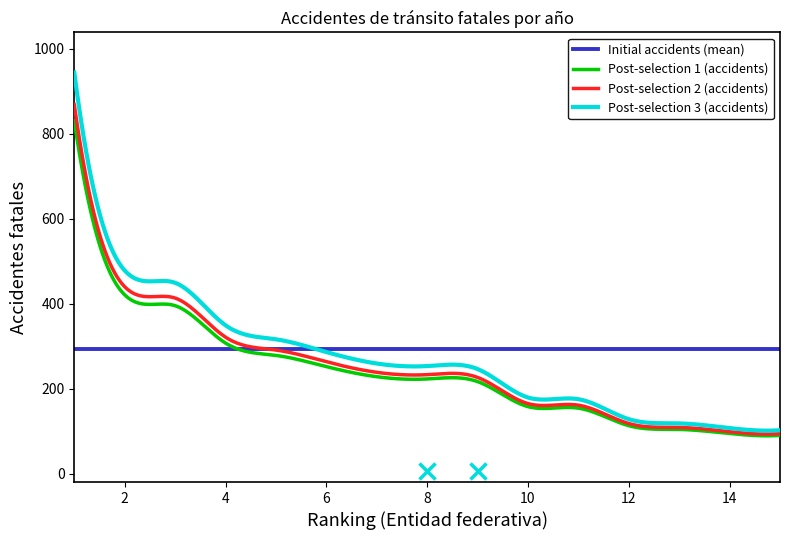

What is the smallest value displayed?

88.8